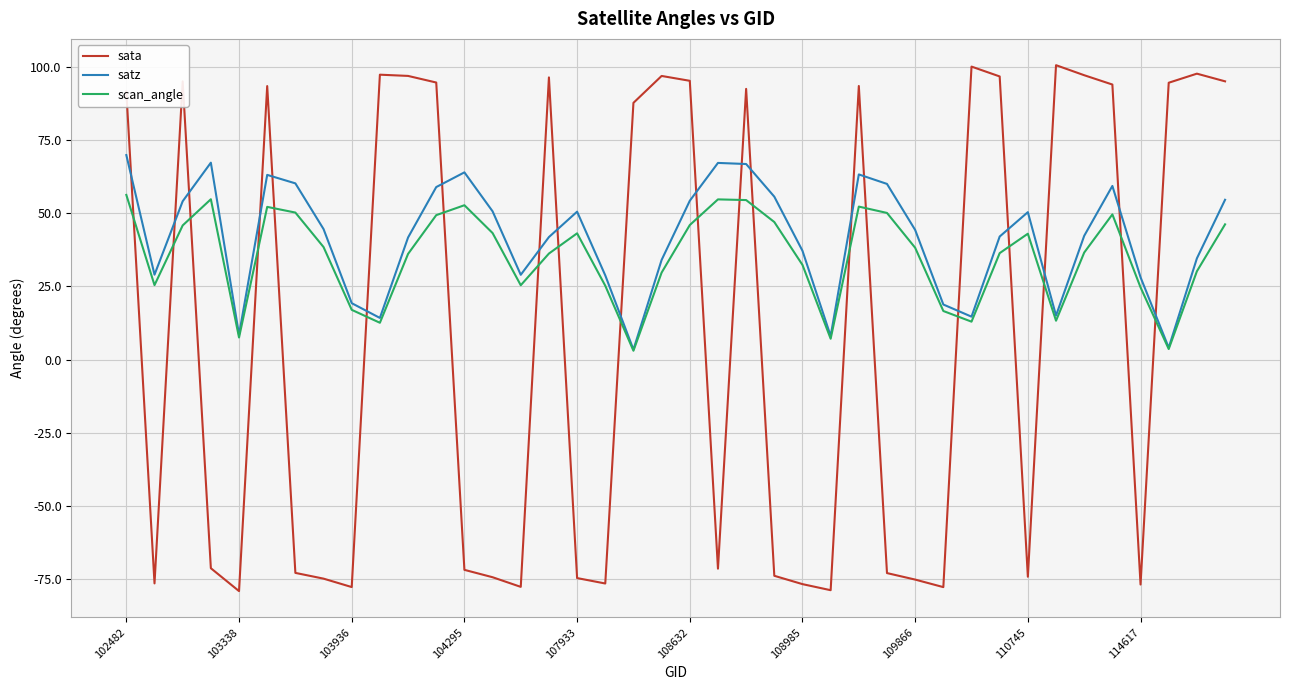

List the series in order of their peak value, highest first.

sata, satz, scan_angle